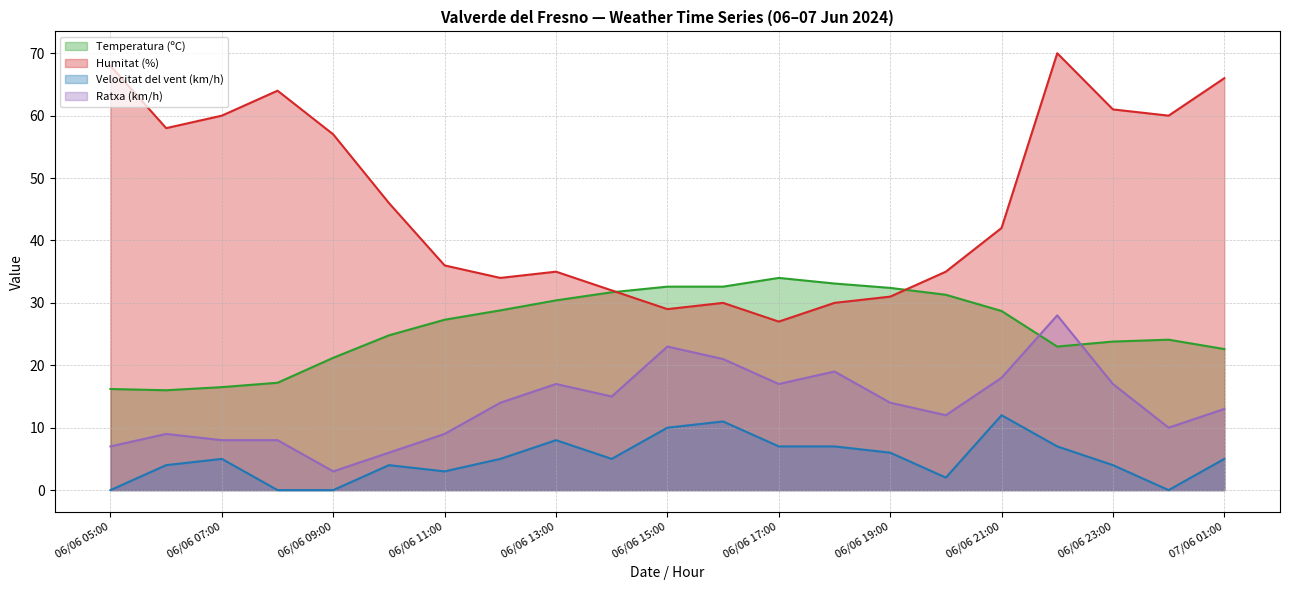

What is the value of the Temperatura (ºC) (line) point at the 9th from the left?

30.4